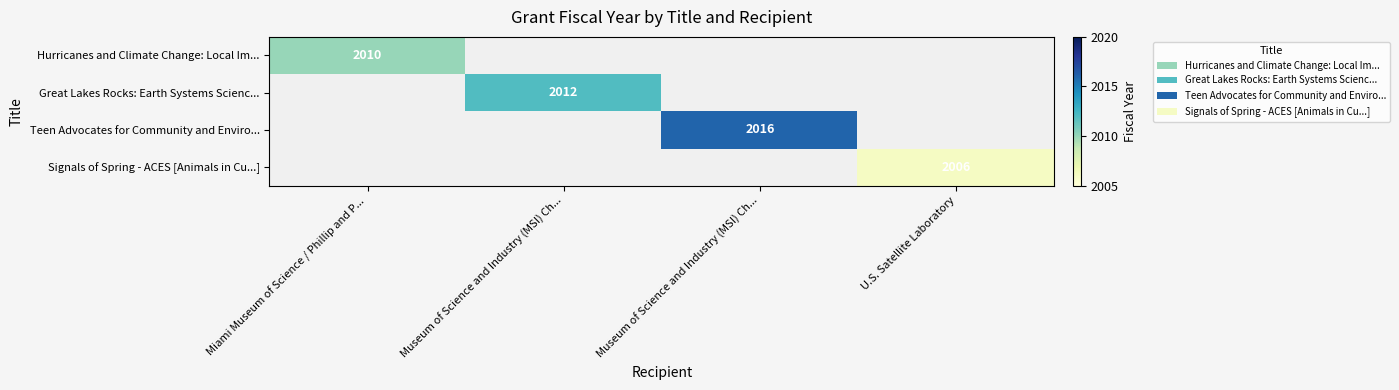

Between Museum of Science and Industry (MSI) Ch... and Museum of Science and Industry (MSI) Ch..., which is larger?

Museum of Science and Industry (MSI) Ch...